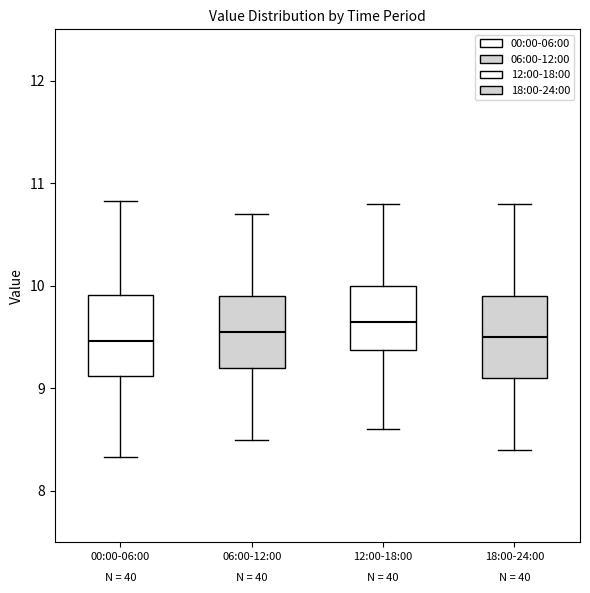

Reading left to right, transcribe this box plot: for each box, give where its median line is, the range the box spans, and where its two whiskers end, as read against the y-axis. The values are not printed on the chart, so give them approximately, as read against the axis.

00:00-06:00: median 9.5, box 9.1 to 9.9, whiskers 8.3 to 10.8
06:00-12:00: median 9.6, box 9.2 to 9.9, whiskers 8.5 to 10.7
12:00-18:00: median 9.7, box 9.4 to 10.0, whiskers 8.6 to 10.8
18:00-24:00: median 9.5, box 9.1 to 9.9, whiskers 8.4 to 10.8